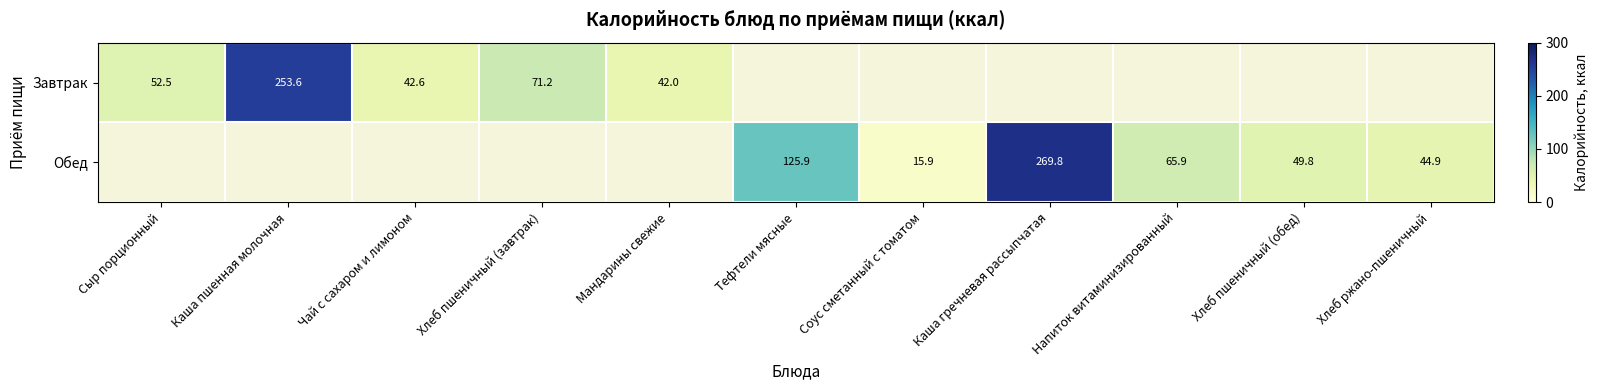

True or false: Обед has a value of 49.8 at Хлеб пшеничный (обед).

True